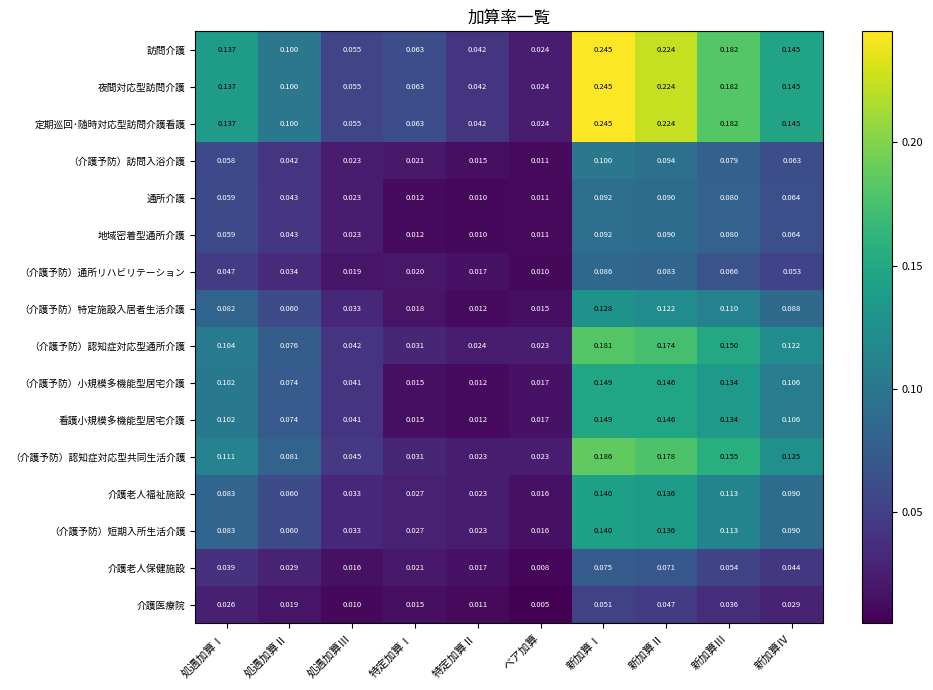

At which category is the sum across all series the highest?

新加算Ⅰ